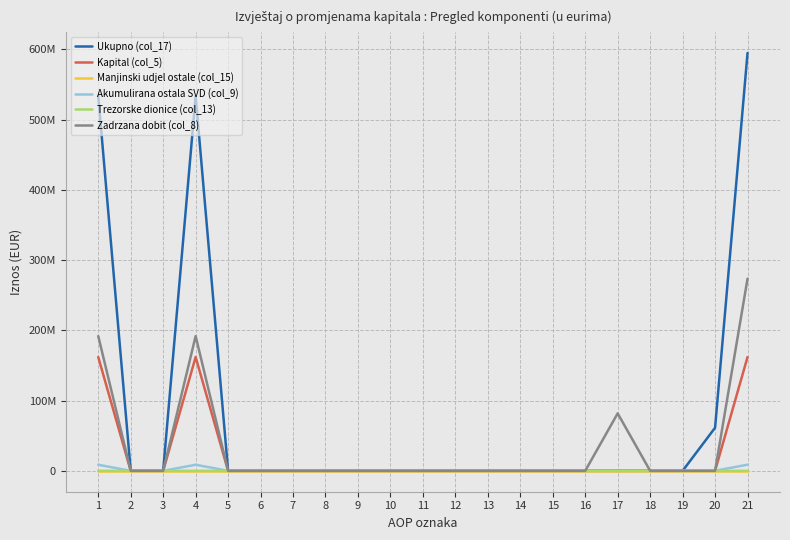

Where is Manjinski udjel ostale (col_15) nearest to the value 0?

1